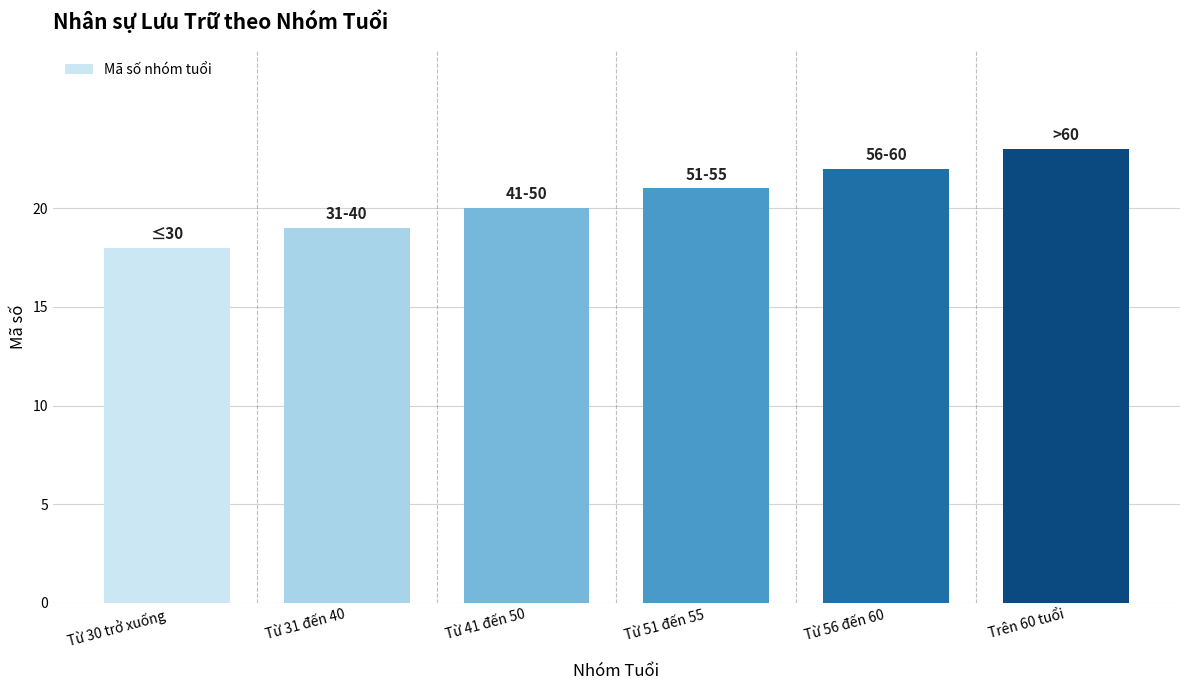

Reading left to right, list all the values displayed in this chart.

Từ 30 trở xuống=18	Từ 31 đến 40=19	Từ 41 đến 50=20	Từ 51 đến 55=21	Từ 56 đến 60=22	Trên 60 tuổi=23